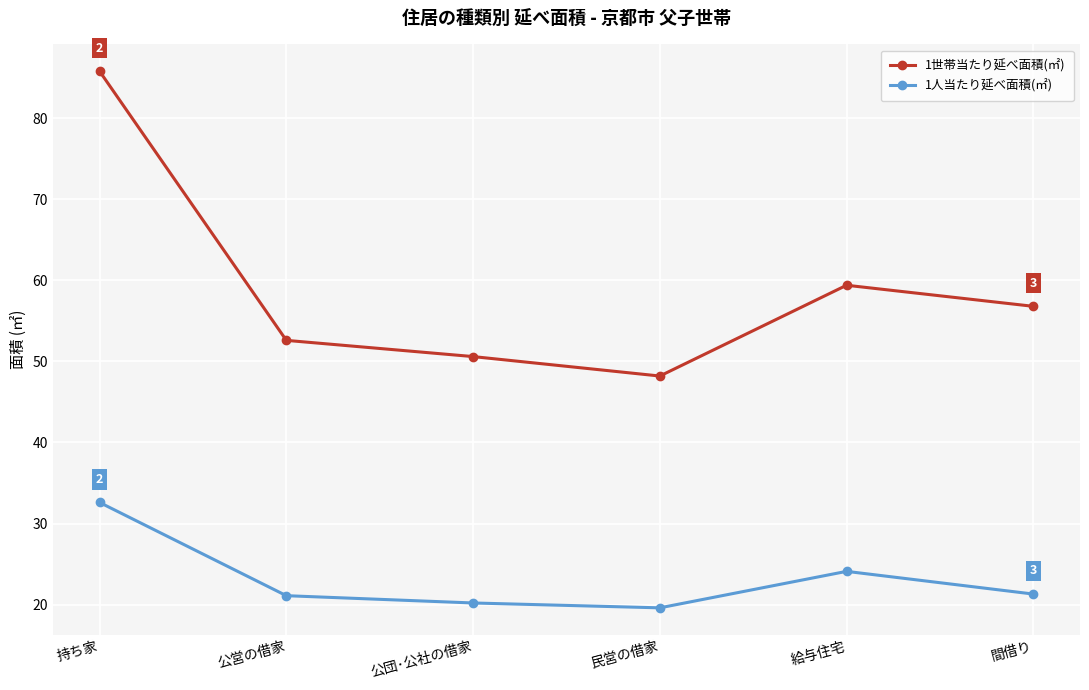

What are all the series names shown in the legend?

1世帯当たり延べ面積(㎡), 1人当たり延べ面積(㎡)